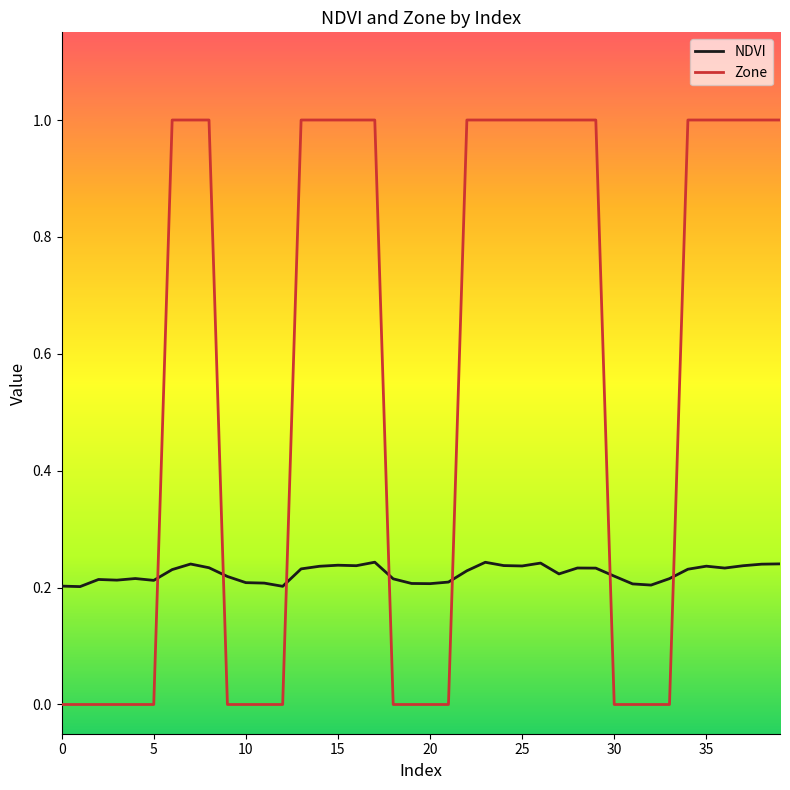

How many times do Zone and NDVI cross each other?

7